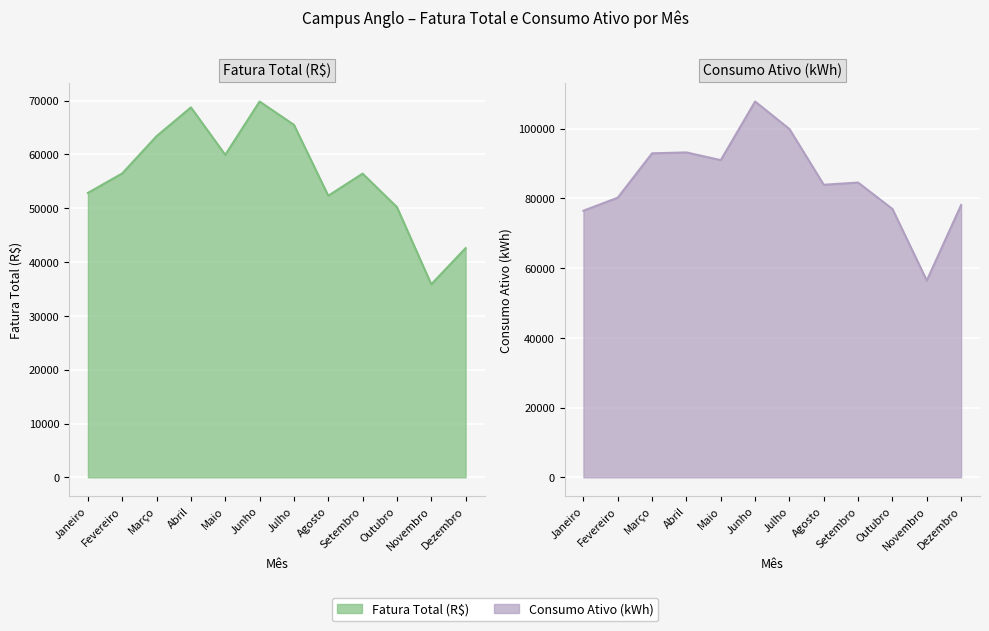

In Fatura Total (R$), how many points are lower than both neighbors (excluding endpoints)?

3